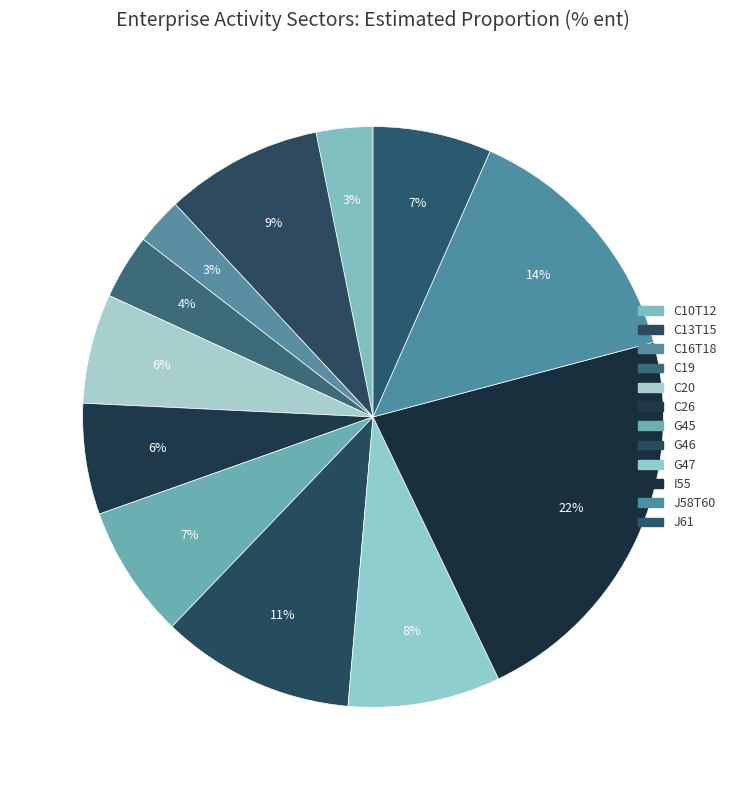

The C20 slice represents 6% of the pie. True or false?

True